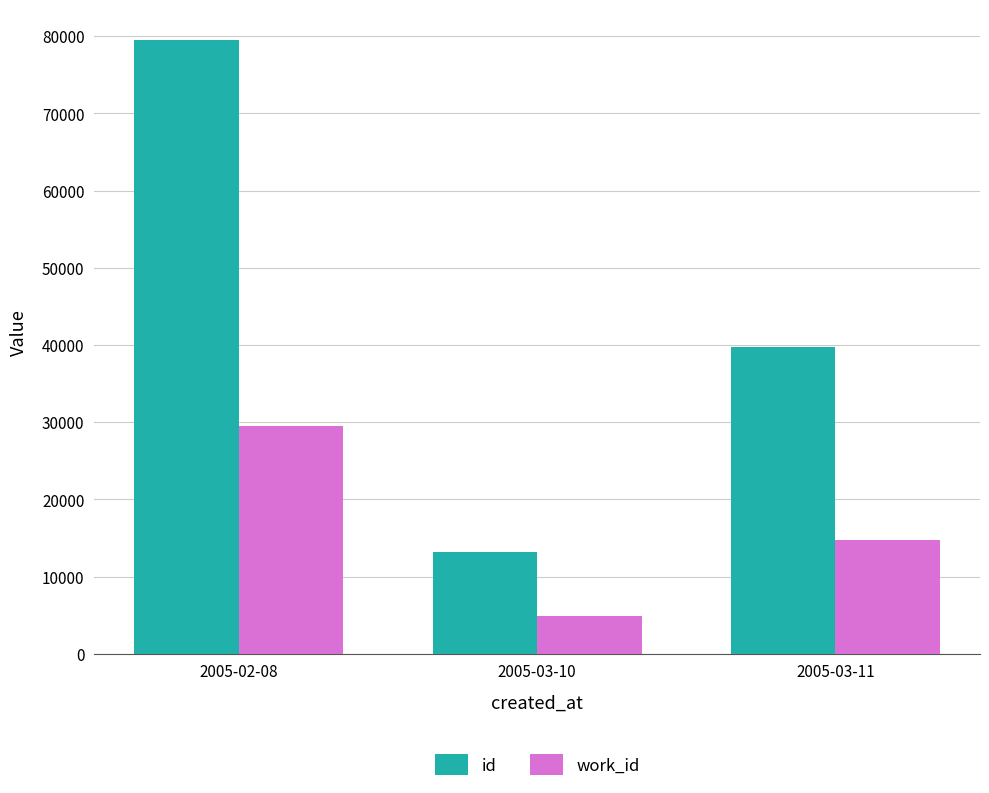

List the series in order of their peak value, highest first.

id, work_id